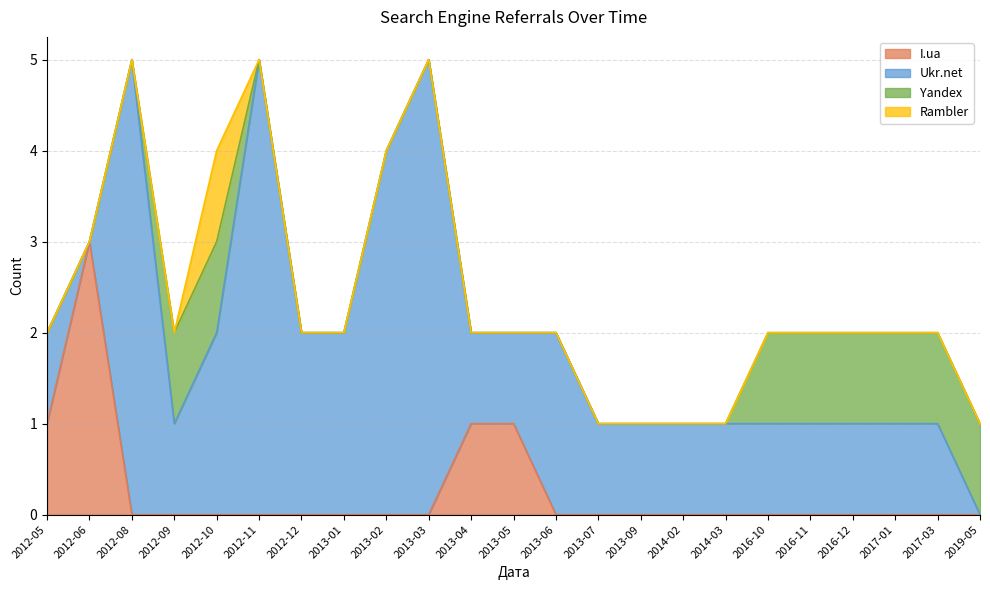

Is the value of Rambler at 2016-12 greater than the value of Yandex at 2013-03?

No